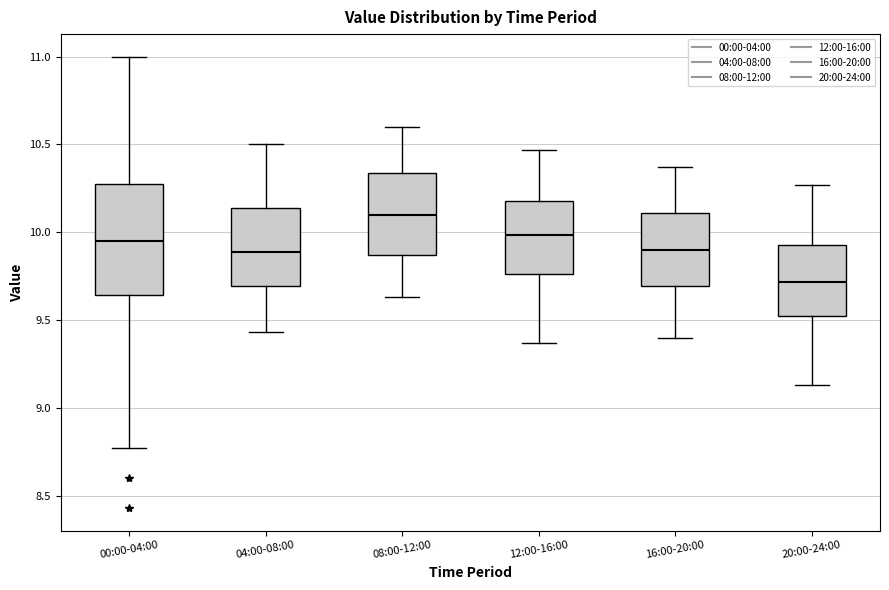

Reading left to right, read every box against the y-axis: the position of its median line, the range the box covers, and the ends of its whiskers. The values are not printed on the chart, so give them approximately, as read against the axis.

00:00-04:00: median 9.95, box 9.65 to 10.30, whiskers 8.75 to 11.00
04:00-08:00: median 9.90, box 9.70 to 10.15, whiskers 9.45 to 10.50
08:00-12:00: median 10.10, box 9.85 to 10.35, whiskers 9.65 to 10.60
12:00-16:00: median 10.00, box 9.75 to 10.20, whiskers 9.35 to 10.45
16:00-20:00: median 9.90, box 9.70 to 10.10, whiskers 9.40 to 10.35
20:00-24:00: median 9.70, box 9.50 to 9.95, whiskers 9.15 to 10.25